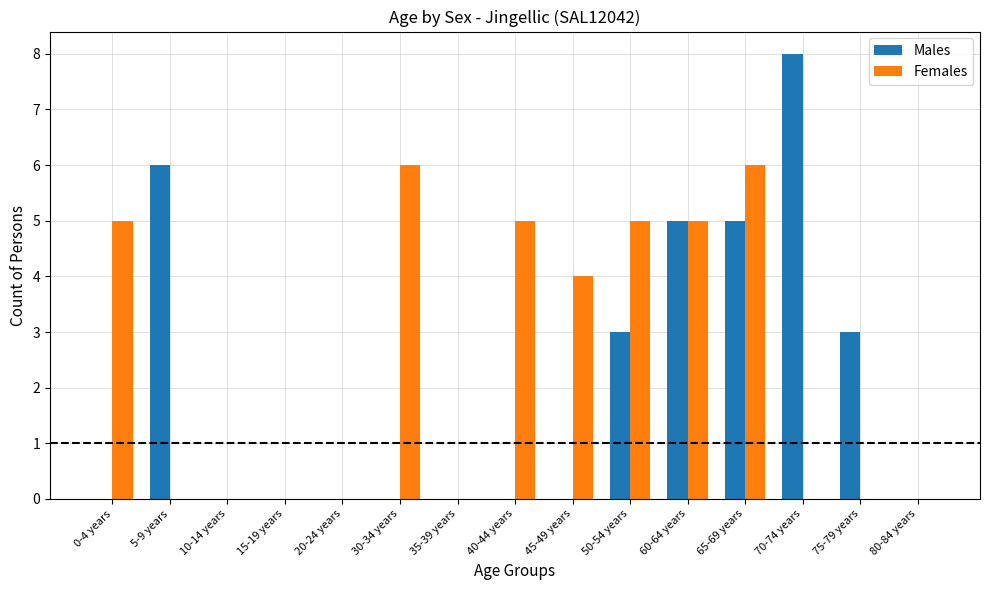

What are all the series names shown in the legend?

Males, Females